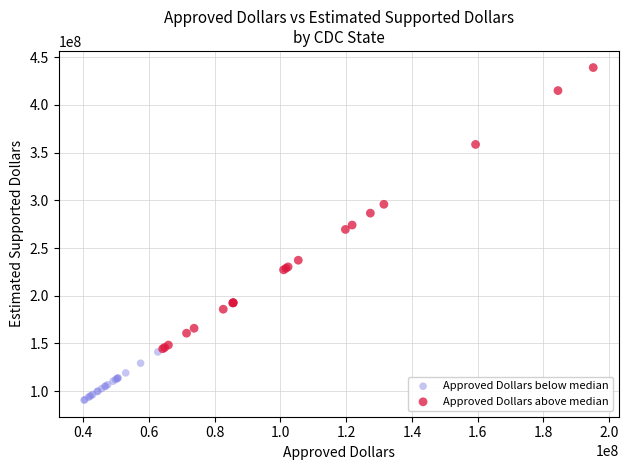

Which series reaches the minimum Y coordinate?

Approved Dollars below median